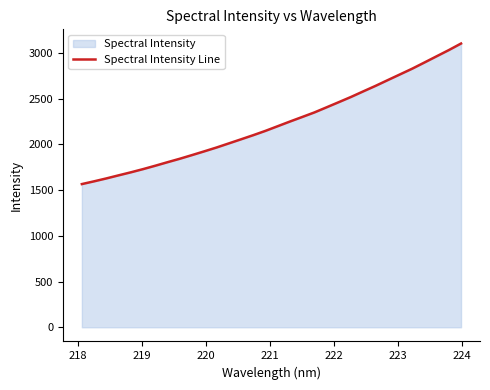

What is the minimum value shown in the chart?

1566.0